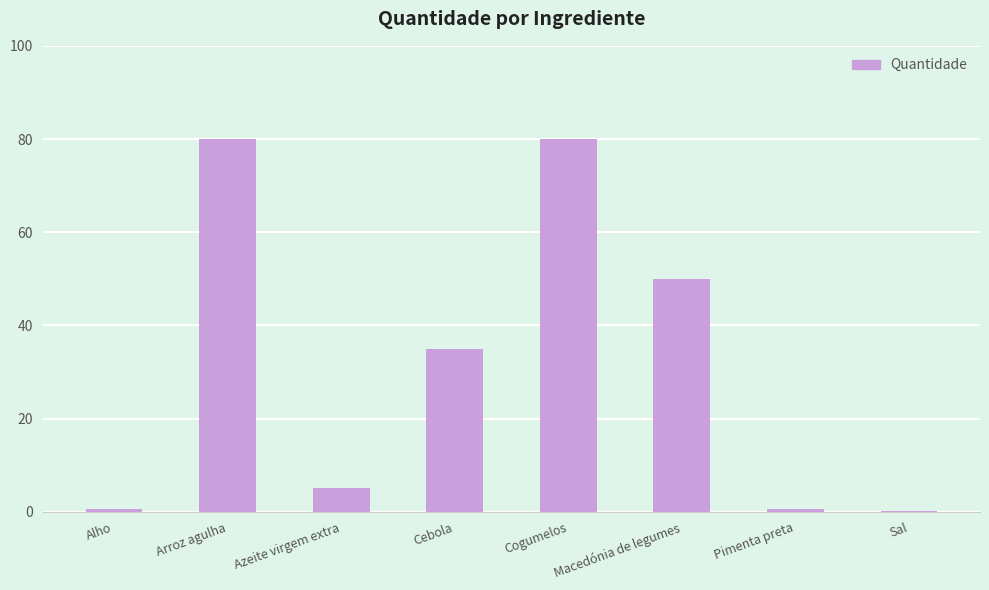

How many distinct data groups are displayed?

1